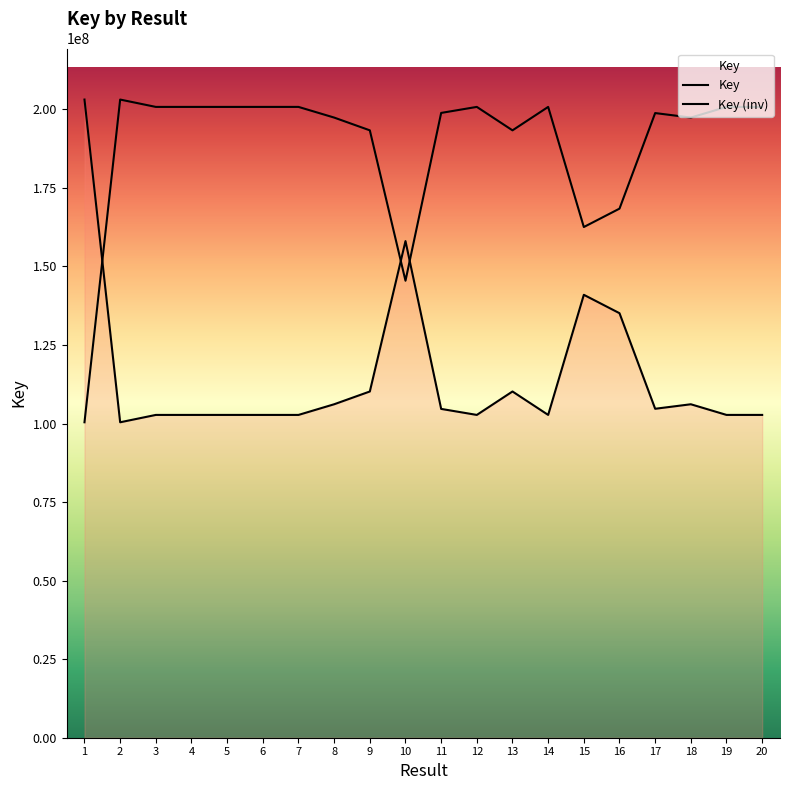

Reading left to right, extract all data points from this chart.

1=100402880	2=203121644	3=200780084	4=200780615	5=200778680	6=200782064	7=200780463	8=197387049	9=193322711	10=145453584	11=198867150	12=200781388	13=193321680	14=200780382	15=162548525	16=168401718	17=198823595	18=197387341	19=200778536	20=200778058